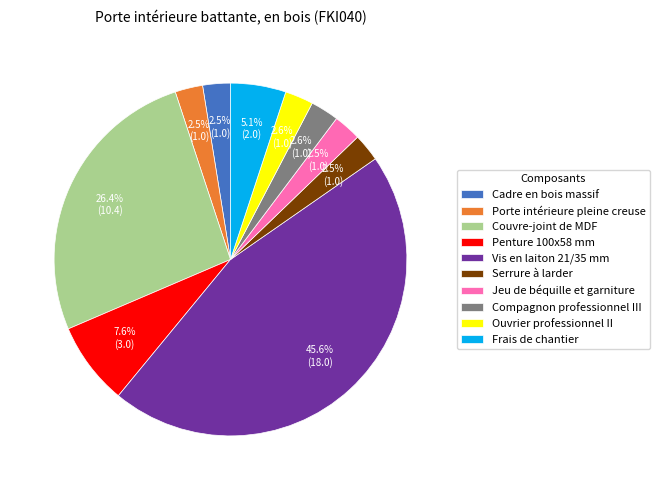

What percentage is NOT represented by Cadre en bois massif?

97.5%